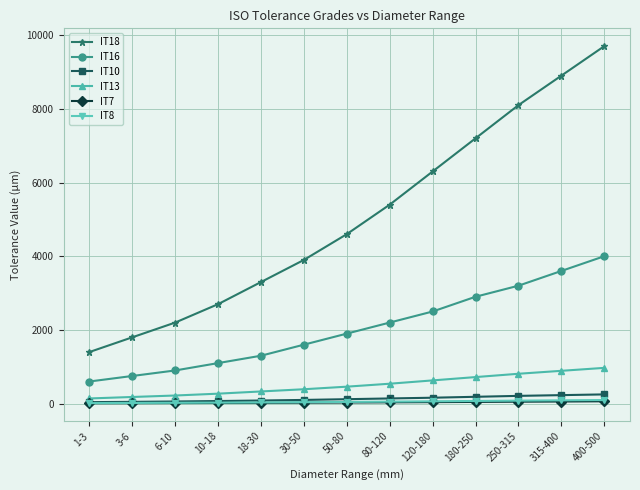

What is the sum of all IT18 values?

65500